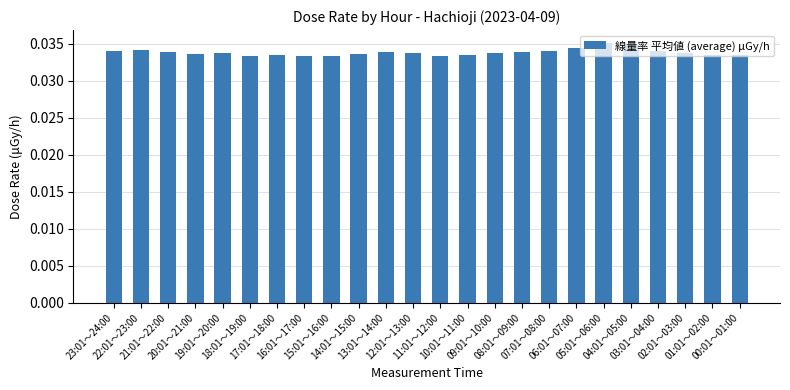

What is the sum of all values?

0.8